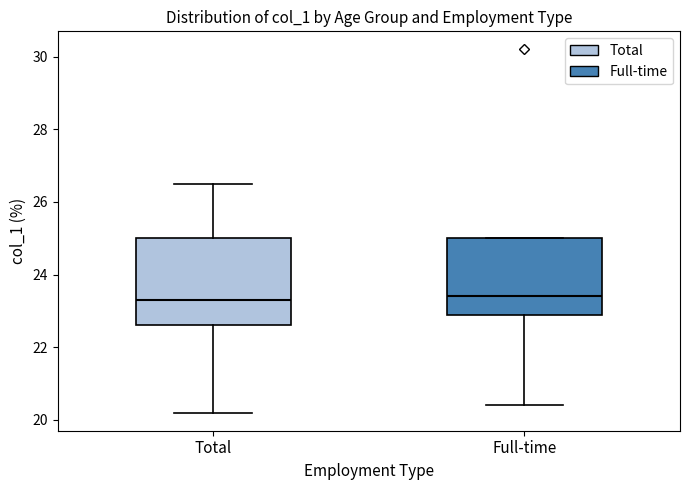

Where does the lower whisker of the box for Full-time end on the y-axis? The values are not printed on the chart, so give them approximately, as read against the axis.

20.4